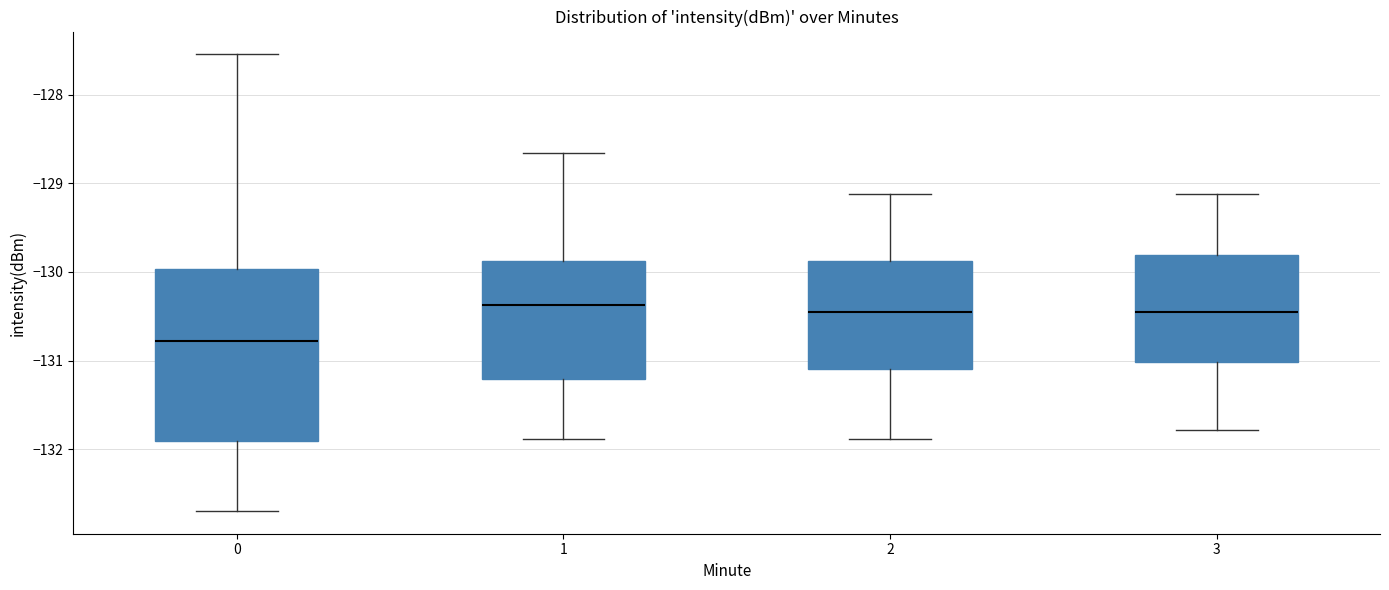

Reading left to right, read every box against the y-axis: the position of its median line, the range the box covers, and the ends of its whiskers. The values are not printed on the chart, so give them approximately, as read against the axis.

0: median -130.8, box -131.9 to -130.0, whiskers -132.7 to -127.5
1: median -130.4, box -131.2 to -129.9, whiskers -131.9 to -128.7
2: median -130.5, box -131.1 to -129.9, whiskers -131.9 to -129.1
3: median -130.5, box -131.0 to -129.8, whiskers -131.8 to -129.1